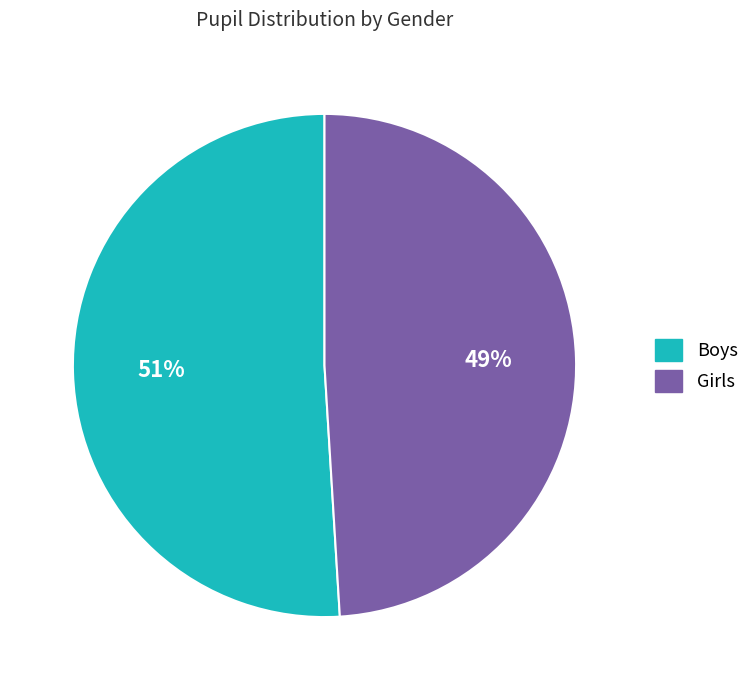

Is there a majority slice in this chart?

Yes